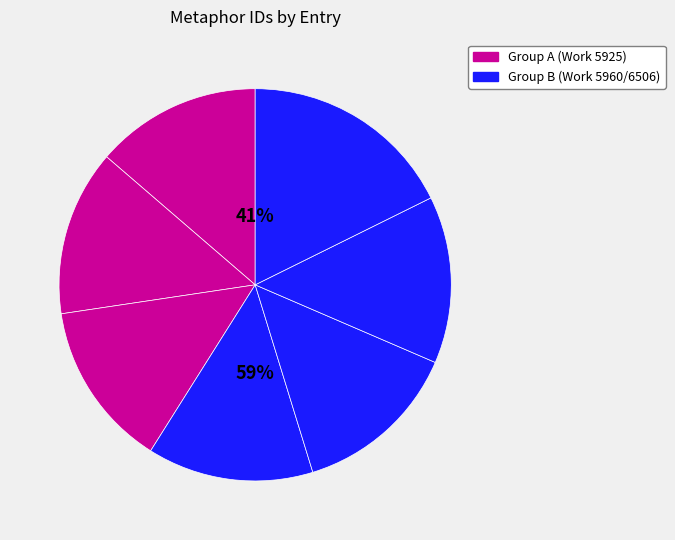

Do I endeavoured to shut out phantoms and Immured in these dreary meditations together represent more than half of the pie?

No